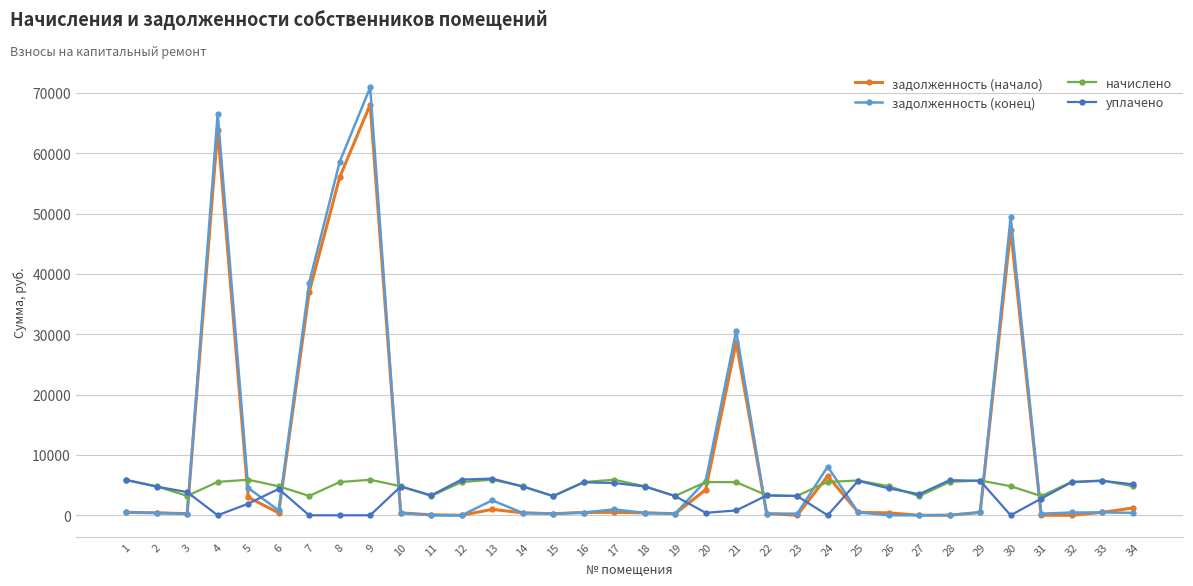

Is this an area chart (filled region under the line)?

No